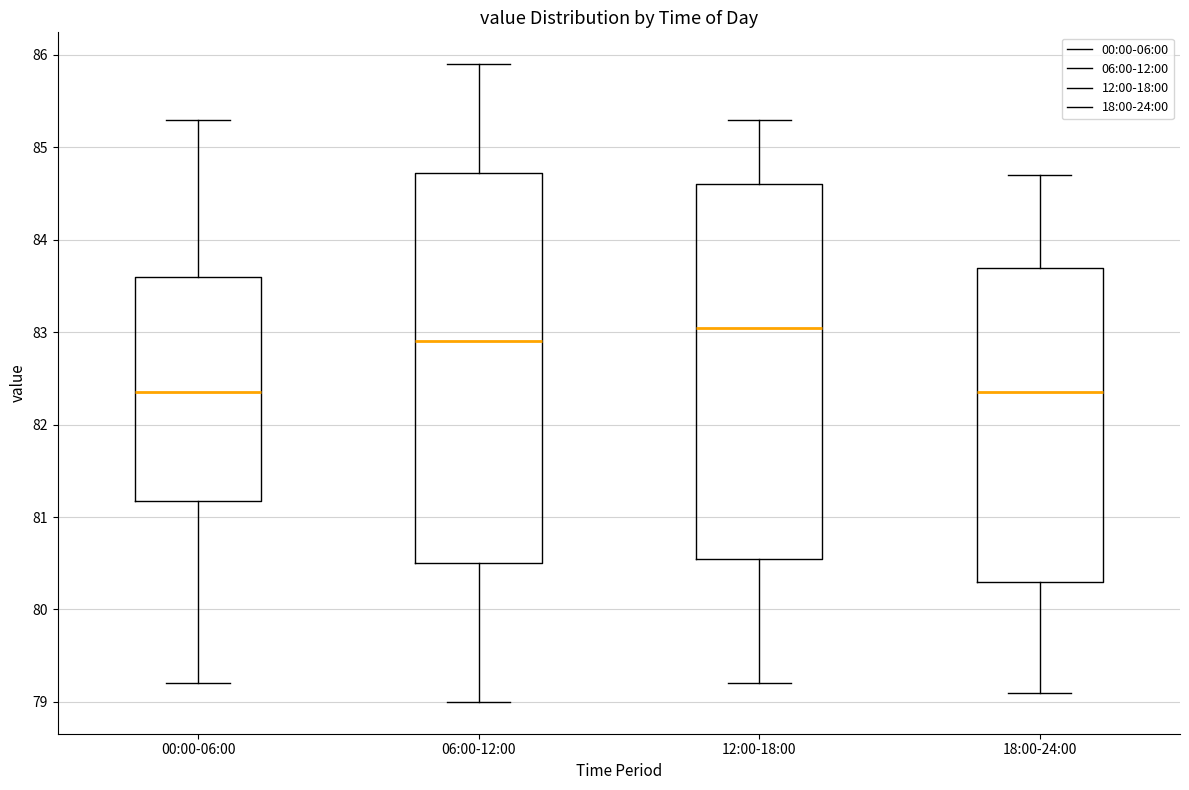

Where is the upper edge of the box for 12:00-18:00 on the y-axis? The values are not printed on the chart, so give them approximately, as read against the axis.

84.6